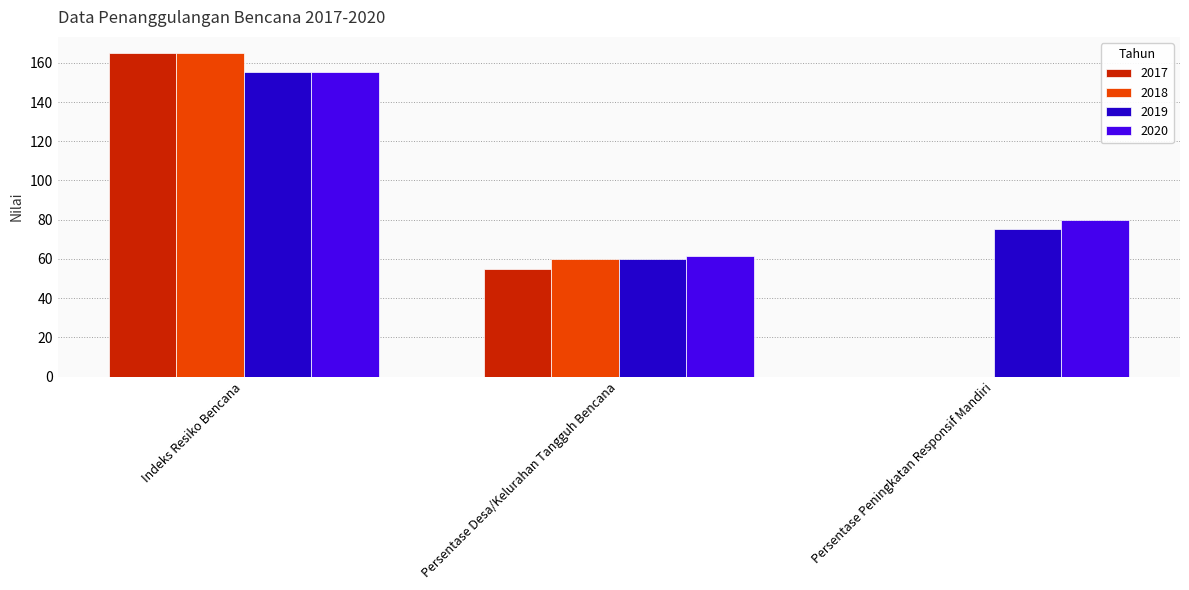

The 2018 series shows 0.0 at Persentase Peningkatan Responsif Mandiri. True or false?

True